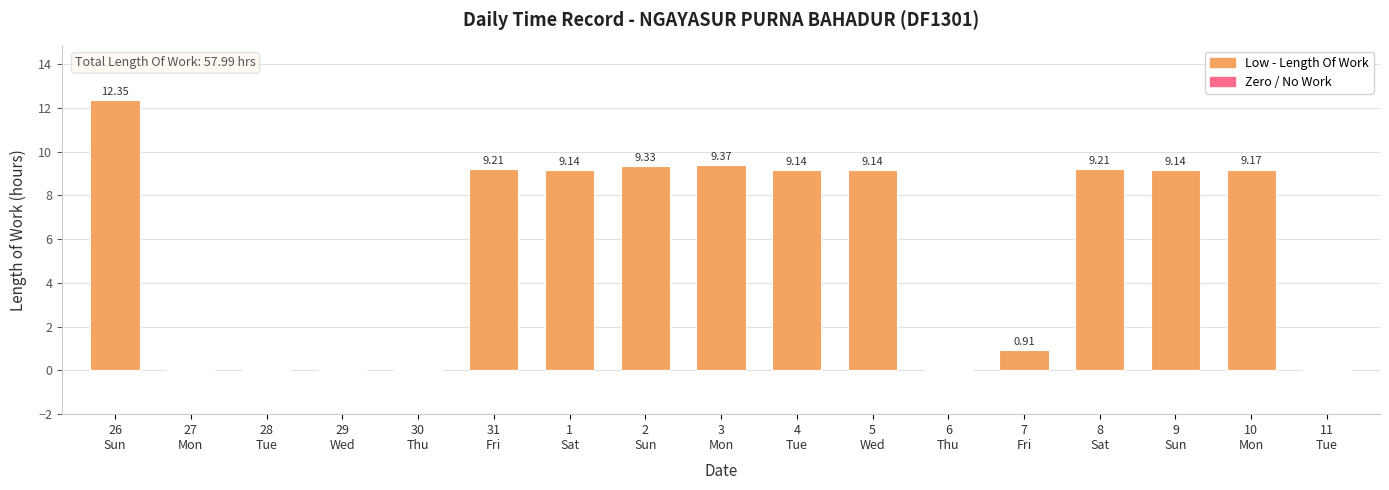

What is the sum of all values?

96.1